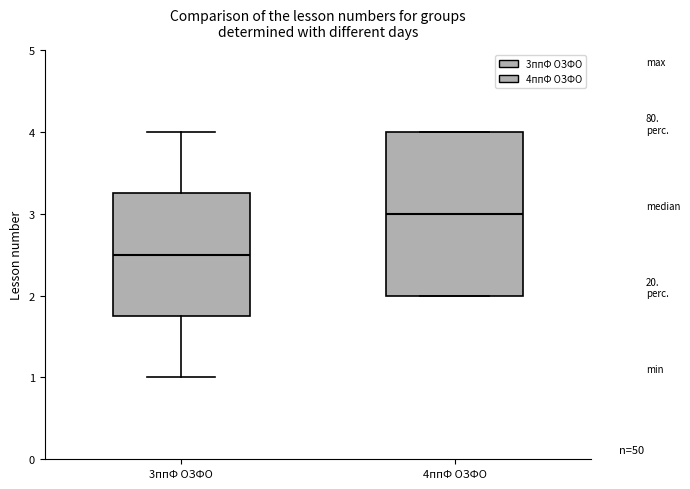

Reading left to right, transcribe this box plot: for each box, give where its median line is, the range the box spans, and where its two whiskers end, as read against the y-axis. The values are not printed on the chart, so give them approximately, as read against the axis.

3ппФ ОЗФО: median 2.5, box 1.8 to 3.3, whiskers 1.0 to 4.0
4ппФ ОЗФО: median 3.0, box 2.0 to 4.0, whiskers 2.0 to 4.0